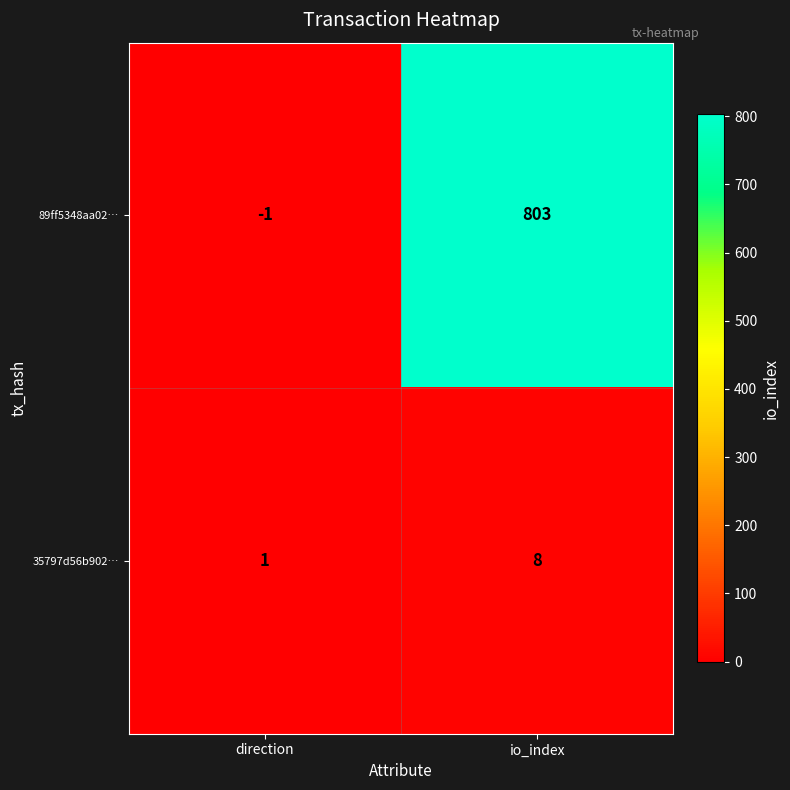

How many negative values does the 89ff5348aa02… series have?

1